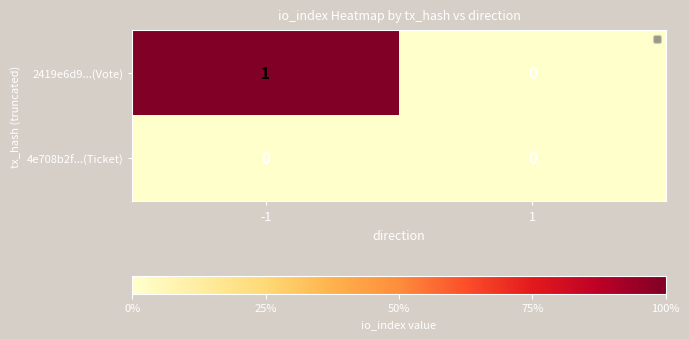

Which series has the widest spread of values?

2419e6d9...(Vote)